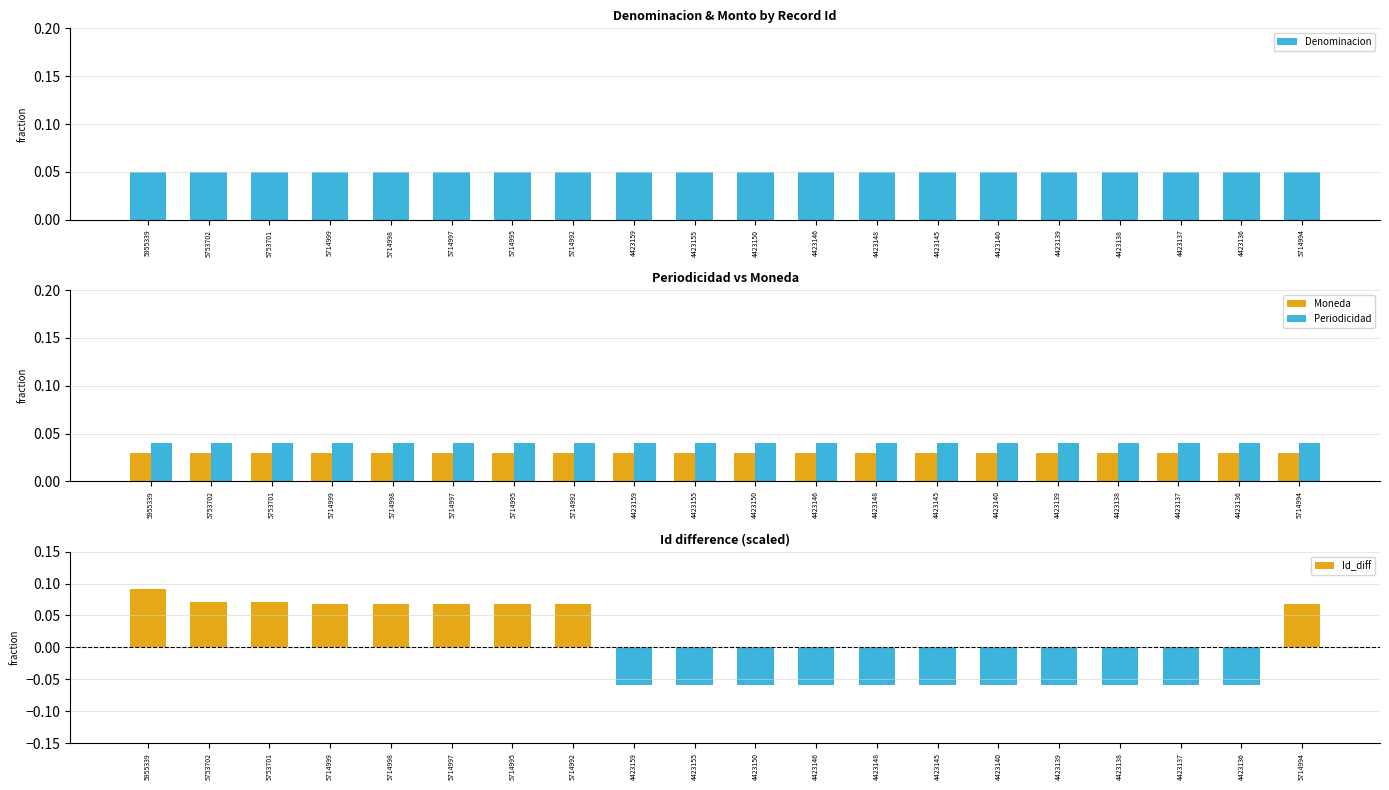

What is the sum of all Denominacion values?

1.0